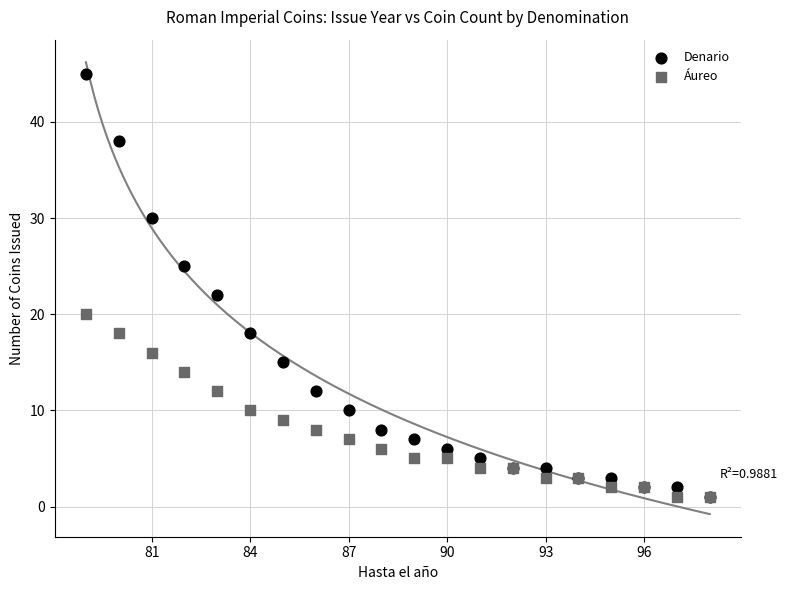

Across all series, what Y value is closest to 23?

22